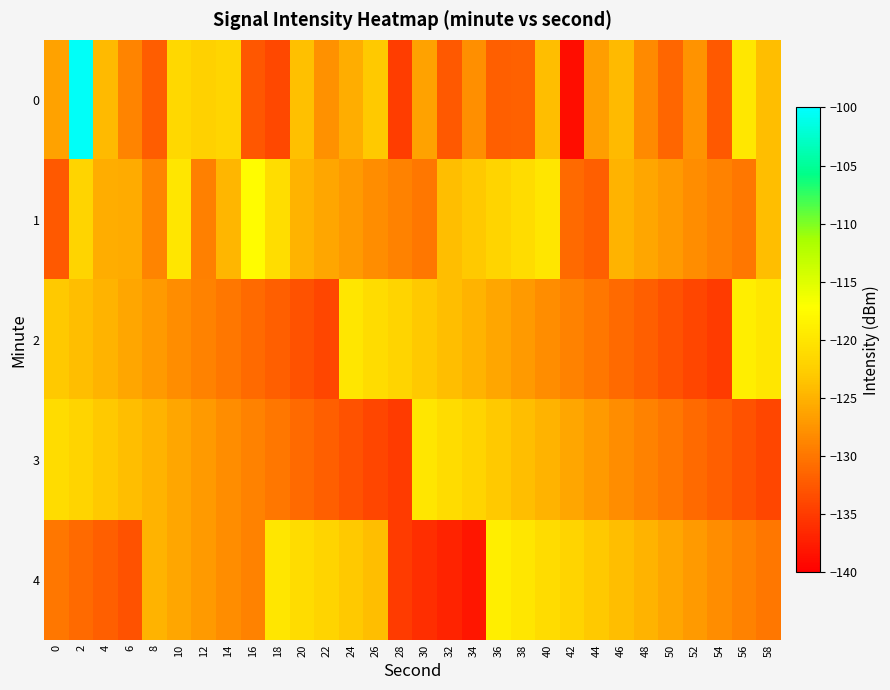

At which category is the sum across all series the highest?

2